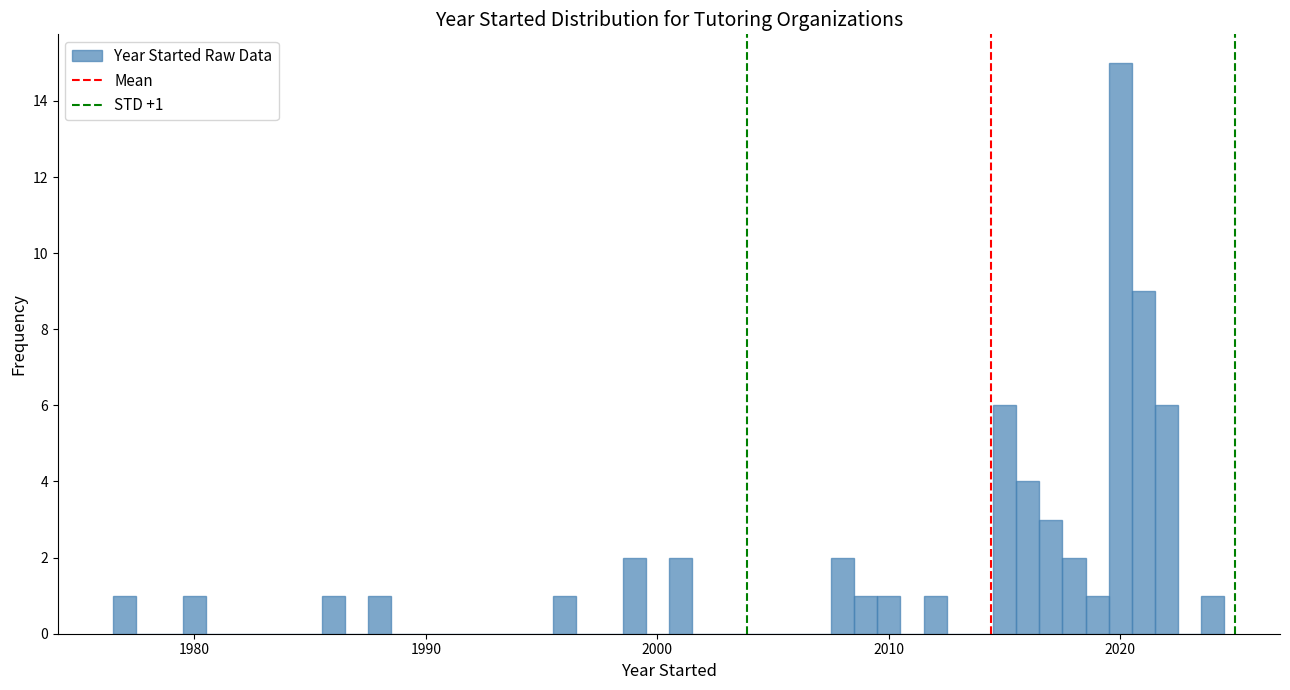

Around what value on the x-axis is the tallest bar? Give the approximate position of its centre, as read against the axis.

2020